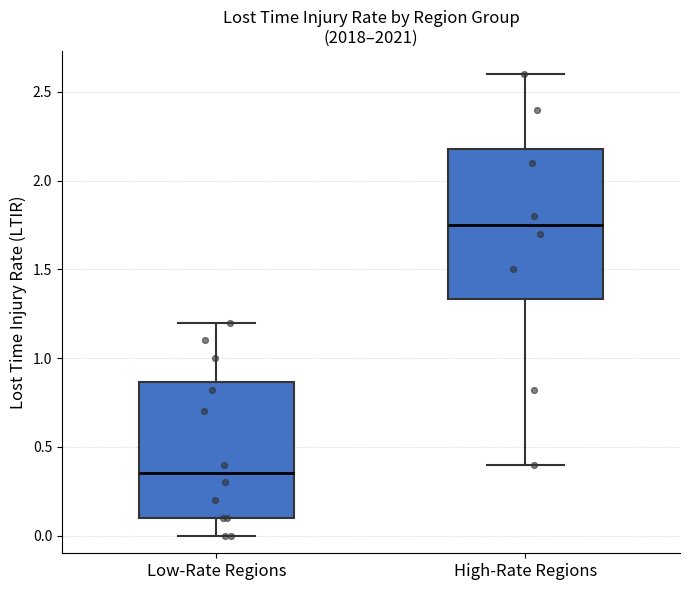

Where does the median line of the box for High-Rate Regions sit on the y-axis? The values are not printed on the chart, so give them approximately, as read against the axis.

1.75